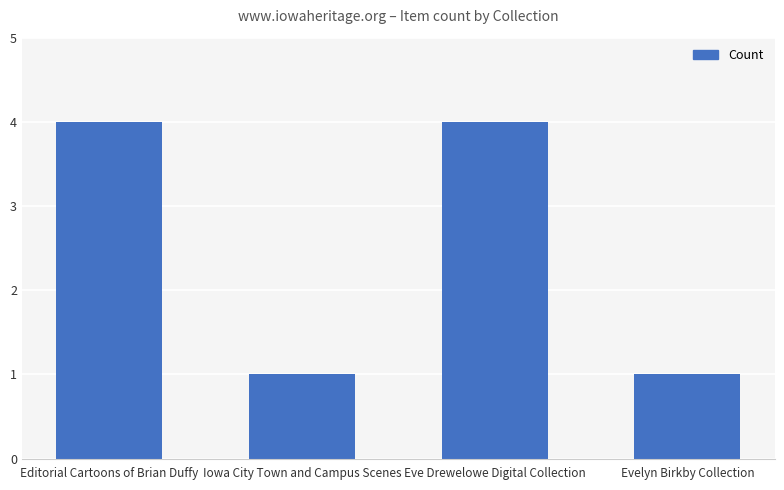

The value at Iowa City Town and Campus Scenes is 0. True or false?

False